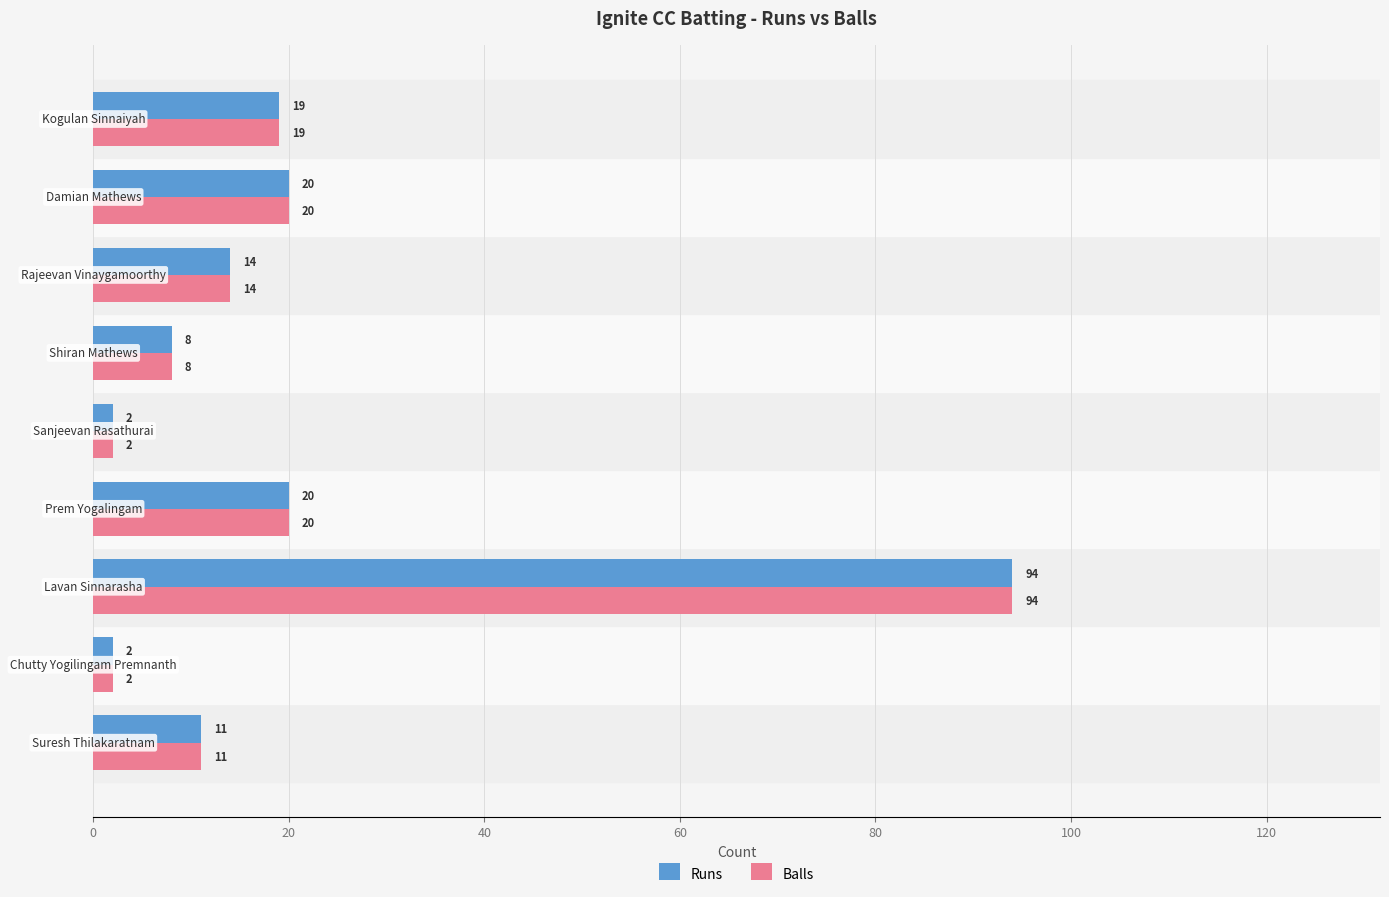

What is the difference between the maximum and minimum values in the Runs series?

92